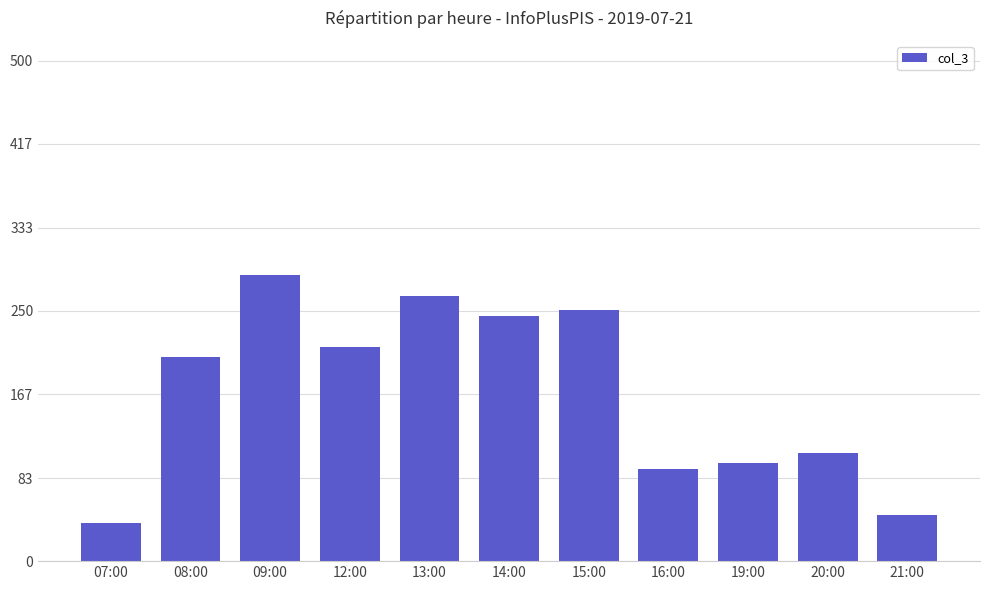

What is the value of the 5th bar from the left?

265